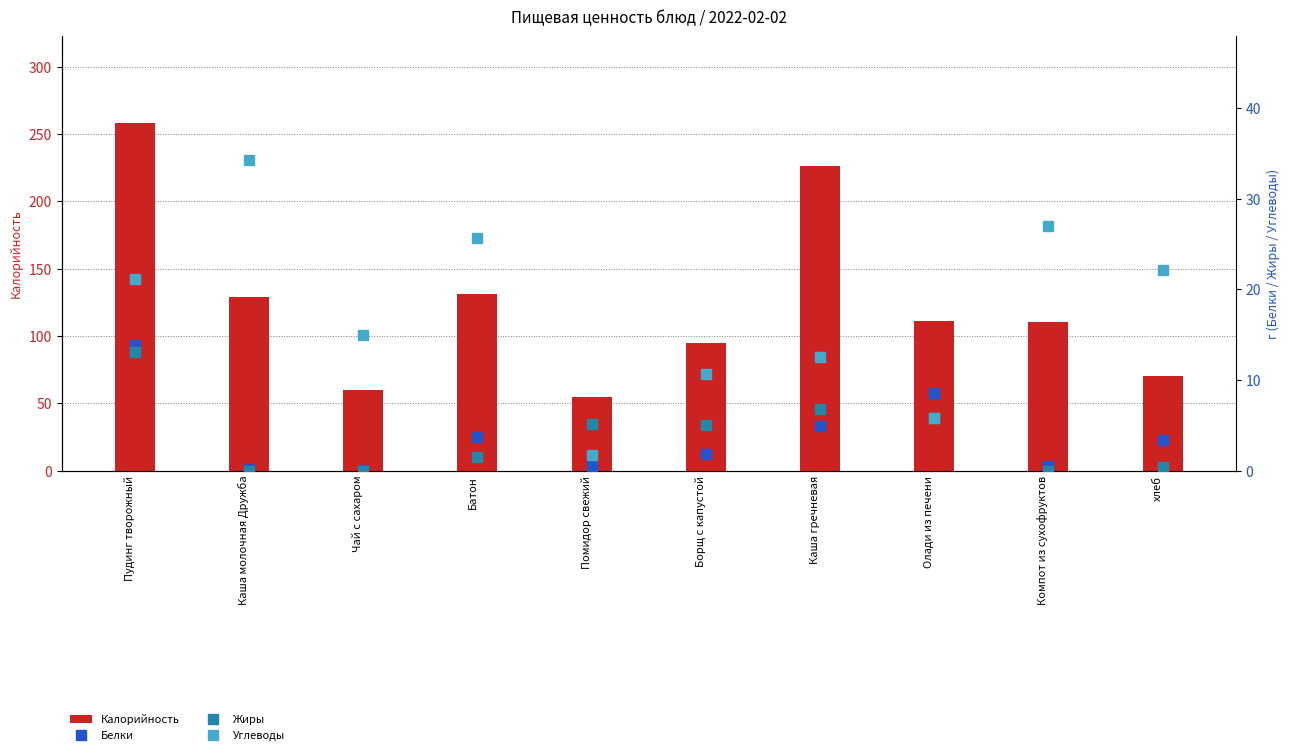

Which series changed the most between Пудинг творожный and хлеб?

Калорийность